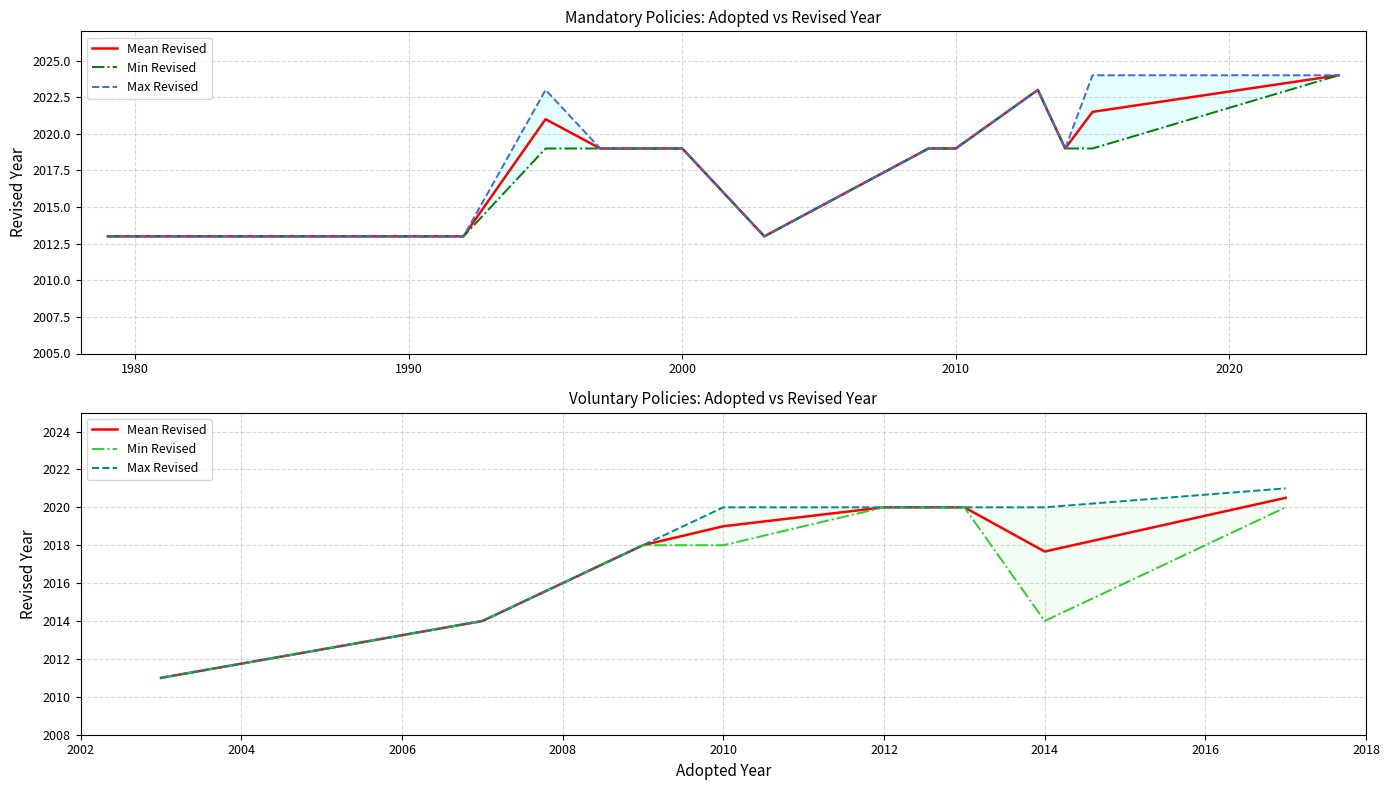

Where is Max Revised nearest to the value 2016?

1980